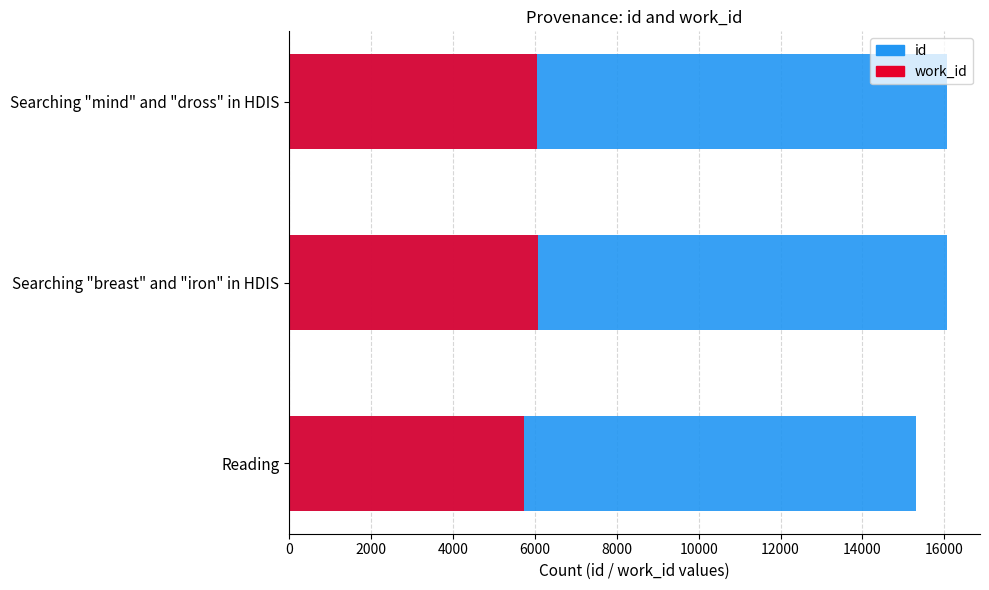

Reading right to left, extract all data points from this chart.

id: 16067	16064	15305
work_id: 6048	6066	5746